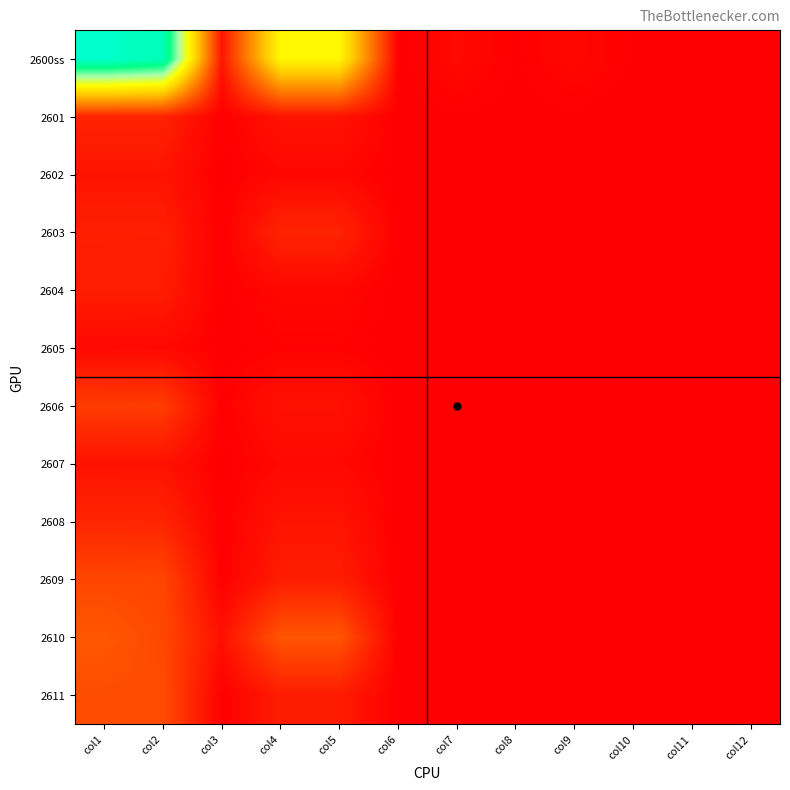

Reading left to right, transcribe all the data shown in this chart.

2600ss: col1=8392	col2=8013	col3=379	col4=4626	col5=4625	col6=1	col7=162	col8=22	col9=140	col10=21	col11=3	col12=16
2601: col1=625	col2=620	col3=5	col4=336	col5=336	col6=0	col7=25	col8=7	col9=18	col10=0	col11=0	col12=0
2602: col1=351	col2=349	col3=2	col4=129	col5=129	col6=0	col7=14	col8=4	col9=10	col10=2	col11=0	col12=2
2603: col1=547	col2=543	col3=4	col4=635	col5=634	col6=1	col7=20	col8=7	col9=13	col10=4	col11=0	col12=4
2604: col1=510	col2=508	col3=2	col4=128	col5=128	col6=0	col7=12	col8=1	col9=11	col10=0	col11=0	col12=0
2605: col1=162	col2=154	col3=8	col4=62	col5=62	col6=0	col7=4	col8=1	col9=3	col10=0	col11=0	col12=0
2606: col1=1077	col2=1058	col3=19	col4=312	col5=312	col6=0	col7=8	col8=2	col9=6	col10=2	col11=0	col12=2
2607: col1=318	col2=316	col3=2	col4=157	col5=157	col6=0	col7=3	col8=0	col9=3	col10=0	col11=0	col12=0
2608: col1=663	col2=649	col3=14	col4=356	col5=356	col6=0	col7=11	col8=0	col9=11	col10=1	col11=0	col12=0
2609: col1=1233	col2=1220	col3=13	col4=510	col5=510	col6=0	col7=28	col8=0	col9=28	col10=3	col11=1	col12=2
2610: col1=1554	col2=1263	col3=291	col4=1504	col5=1504	col6=0	col7=24	col8=0	col9=24	col10=9	col11=2	col12=6
2611: col1=1352	col2=1333	col3=19	col4=497	col5=497	col6=0	col7=13	col8=0	col9=13	col10=0	col11=0	col12=0